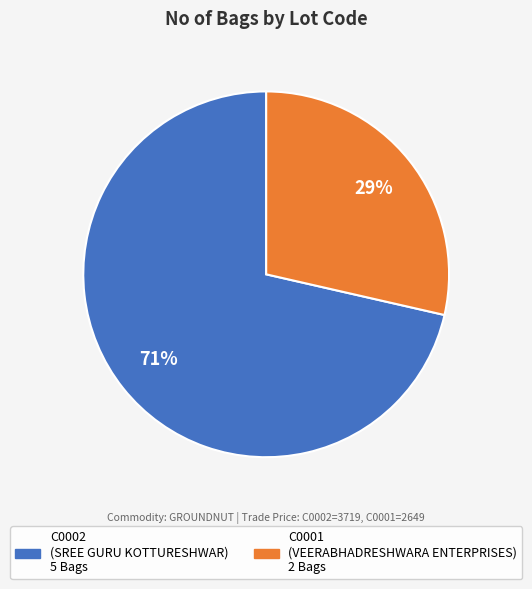

Between C0002 and C0001, which is larger?

C0002